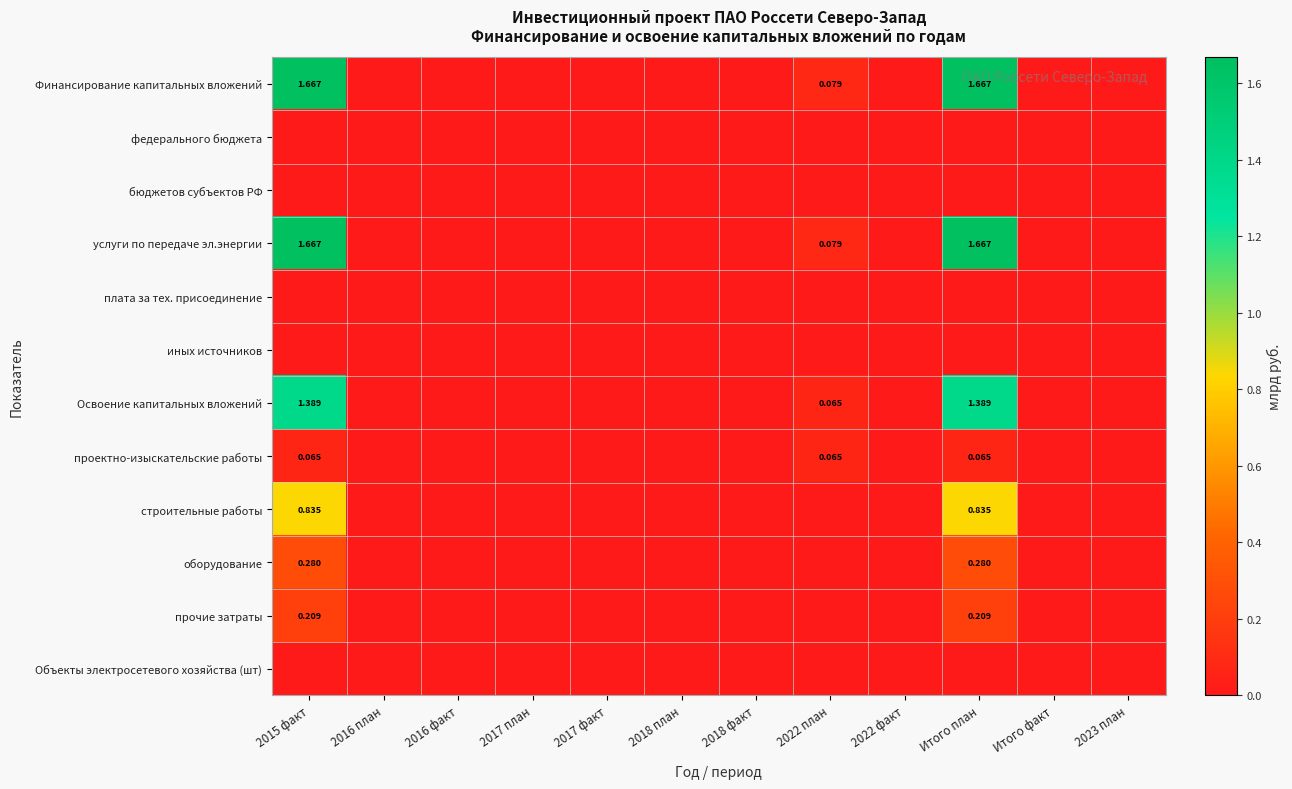

At which label is иных источников closest to 0?

2015 факт